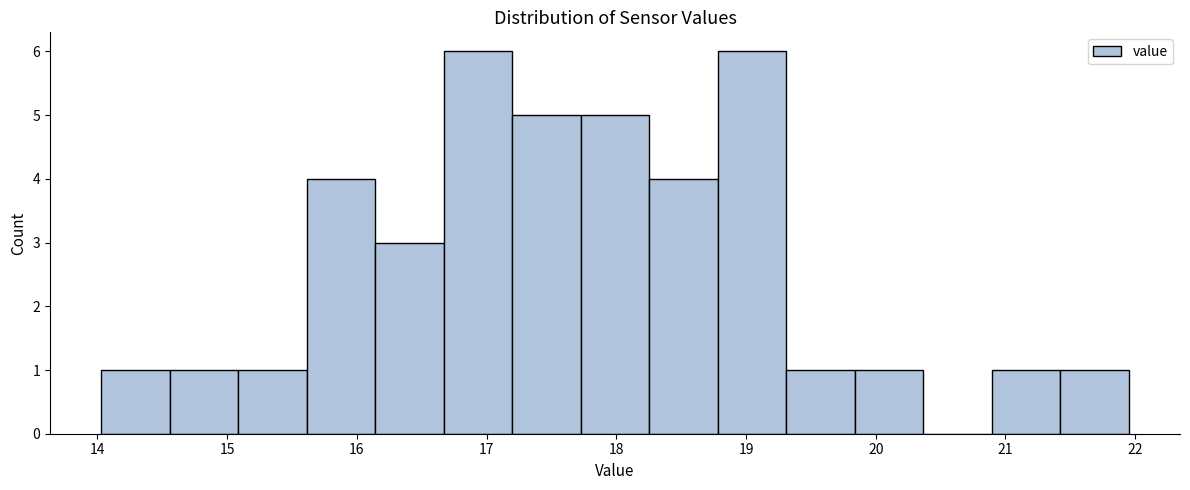

Reading left to right, list every bar in this chart as the range it spans on the x-axis followed by its height. Neither the bar edges nor the heights are printed on the chart, so give them approximately, as read against the axes.

14.0 to 14.6: 1
14.6 to 15.1: 1
15.1 to 15.6: 1
15.6 to 16.1: 4
16.1 to 16.7: 3
16.7 to 17.2: 6
17.2 to 17.7: 5
17.7 to 18.3: 5
18.3 to 18.8: 4
18.8 to 19.3: 6
19.3 to 19.8: 1
19.8 to 20.4: 1
20.4 to 20.9: 0
20.9 to 21.4: 1
21.4 to 22.0: 1